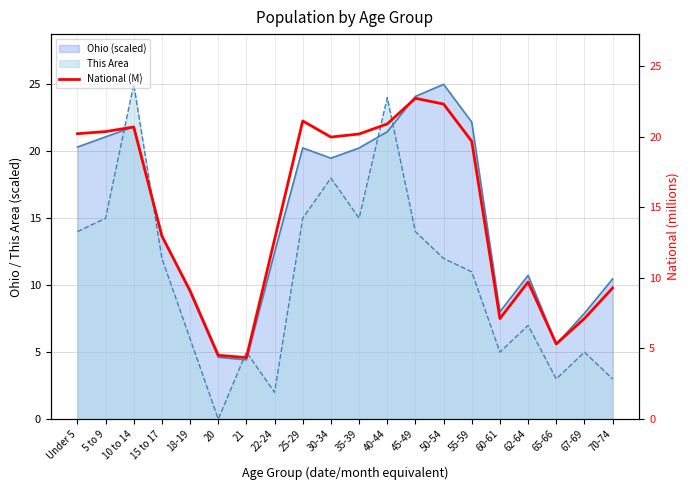

Read the value at 65-66.

5.3